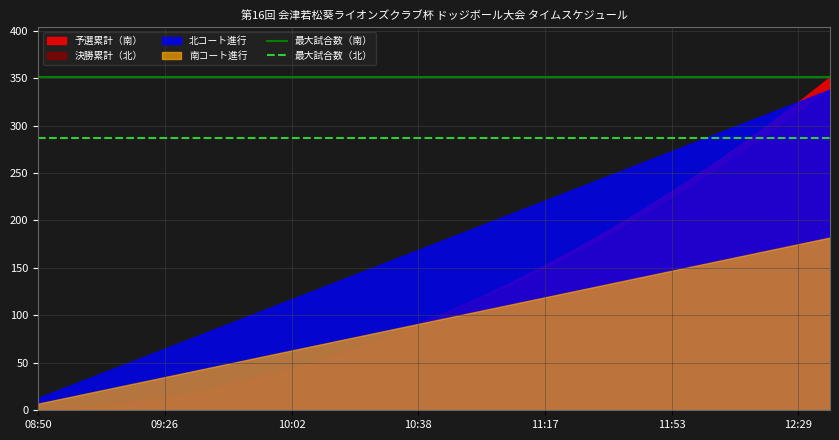

Which category has the lowest value in the 最大試合数（南） series?

08:50